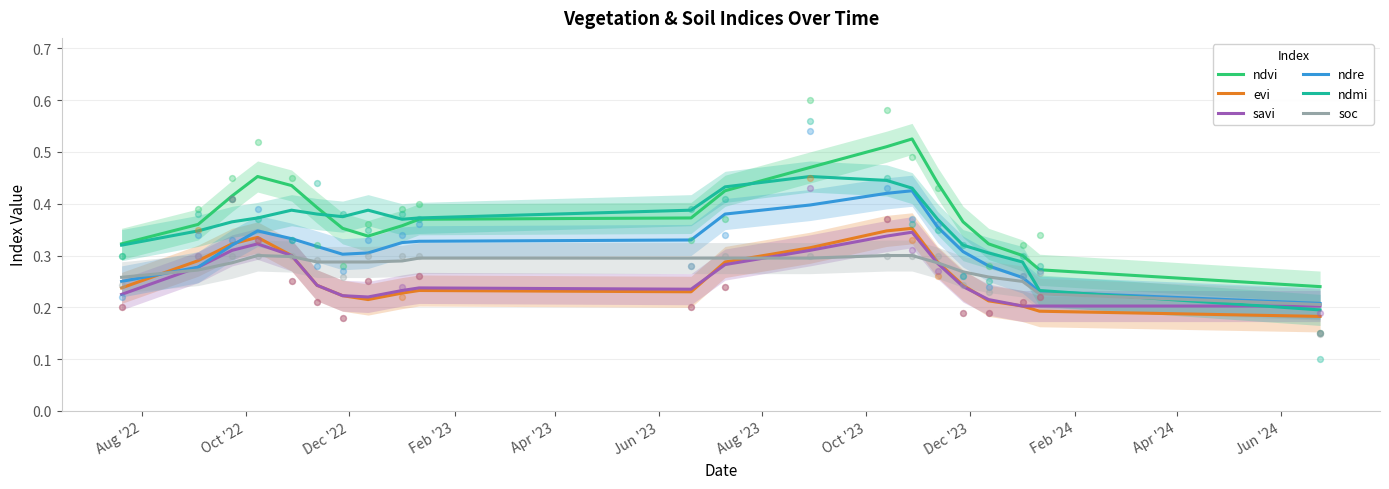

Which series has the largest total across all categories?

ndvi